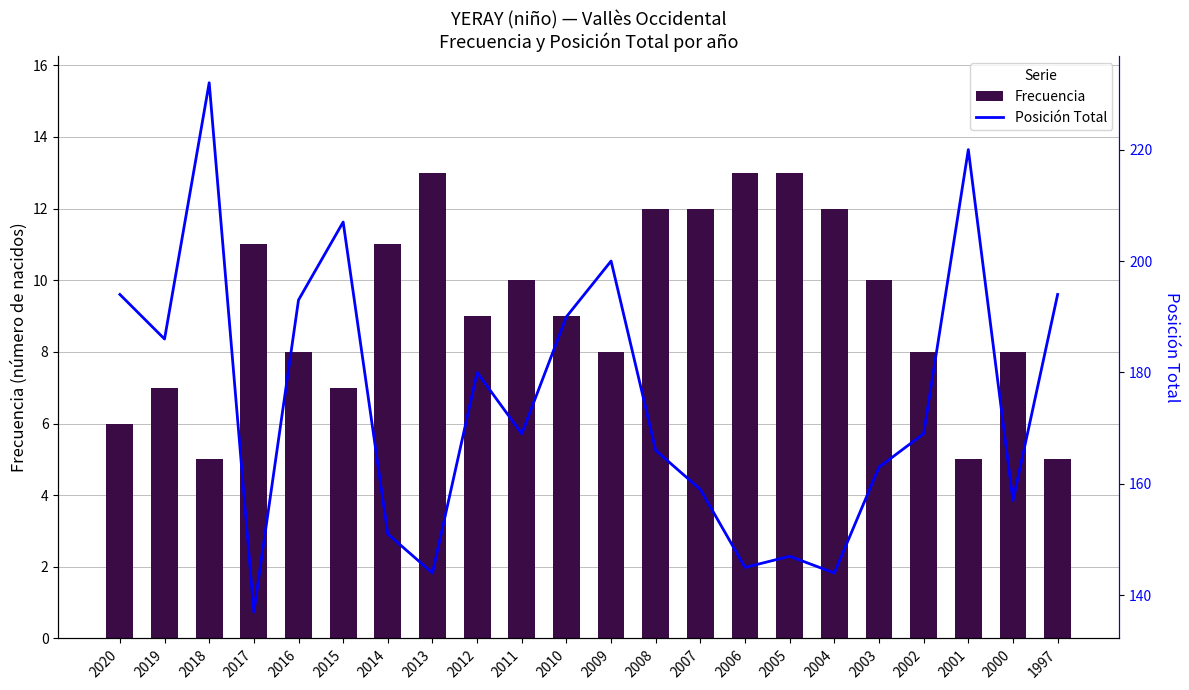

How many data points in Posición Total are above 169?

10